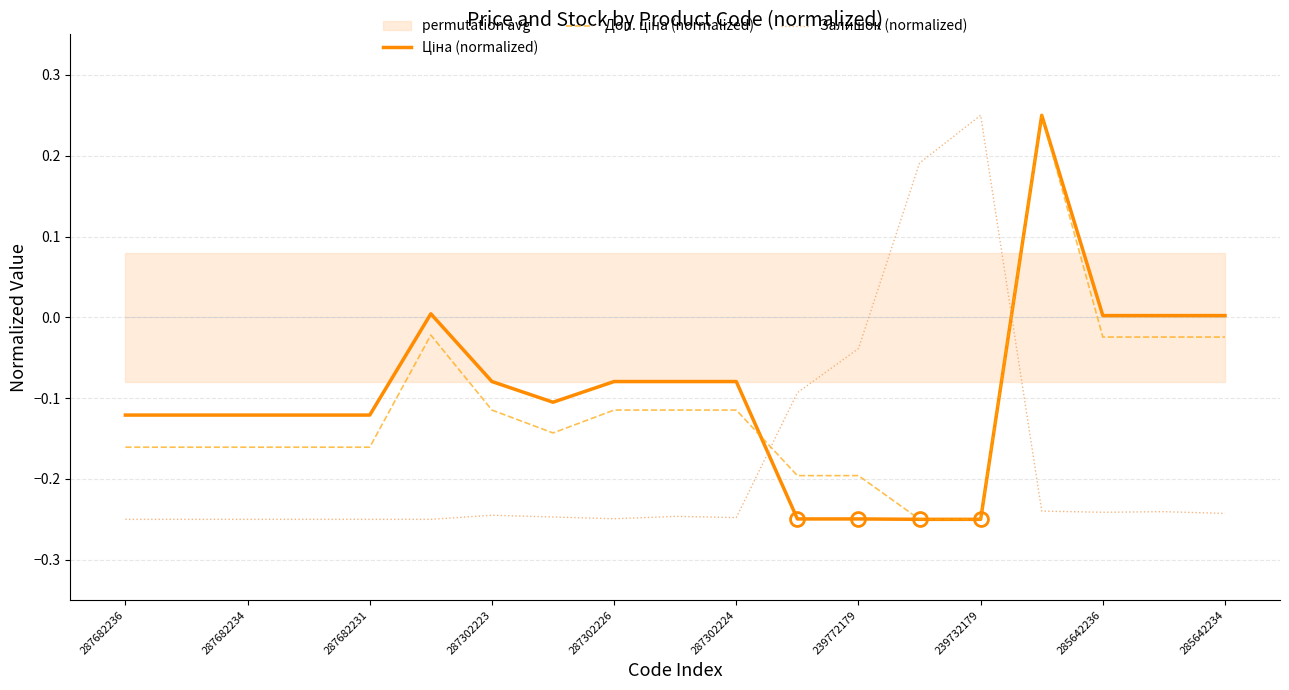

Is it true that Залишок (normalized) equals -0.1 at 287682234?

False